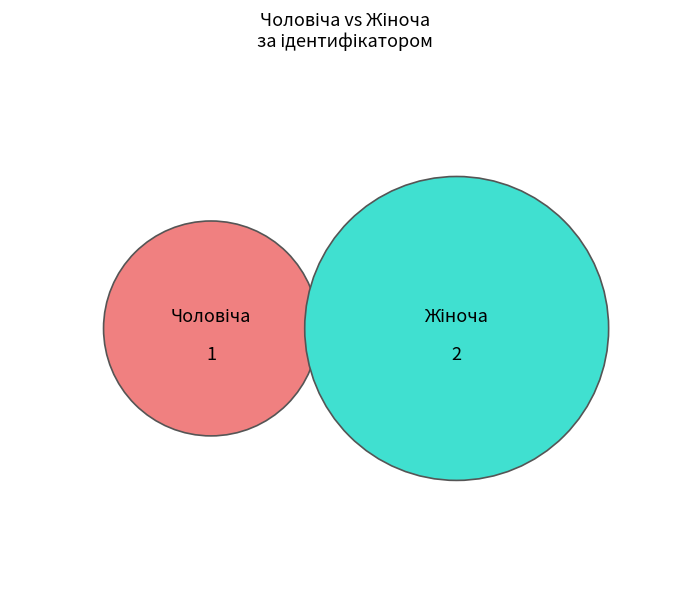

How many slices are in this pie chart?

2